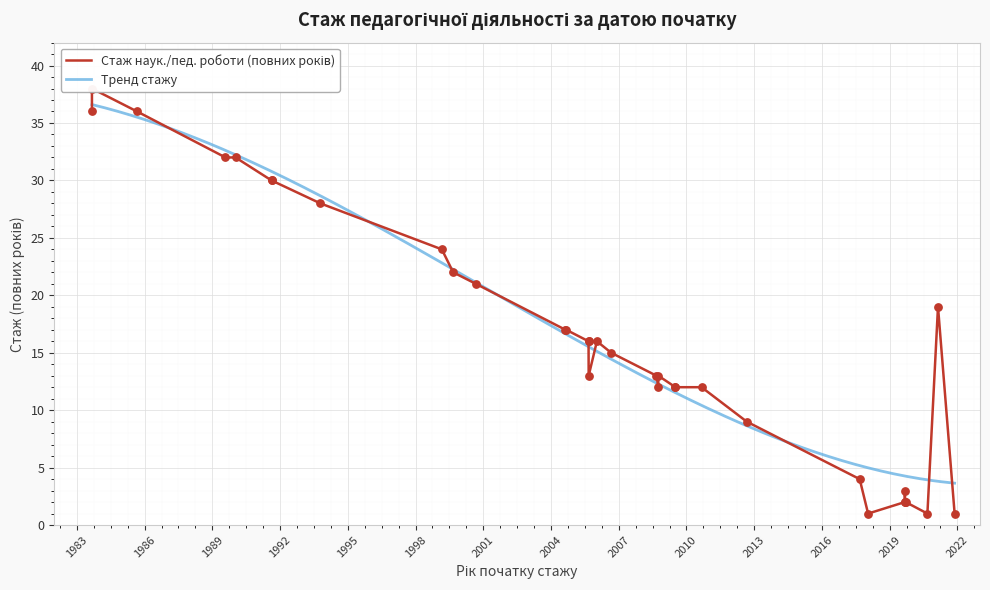

What is the change in value from 2006-01-12 to 2008-10-01?

-4